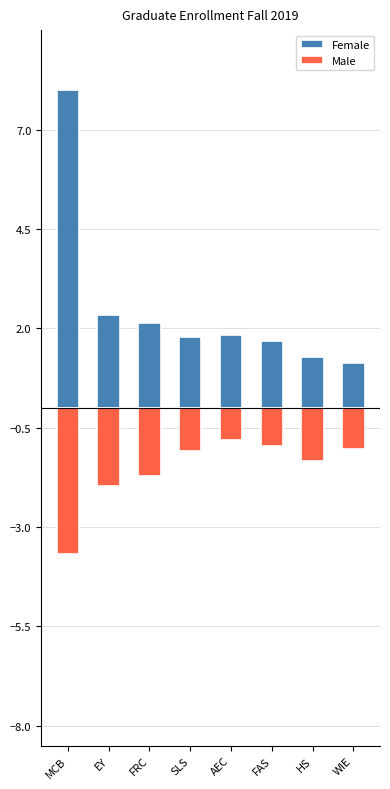

What is the label of the 2nd bar from the left?

EY